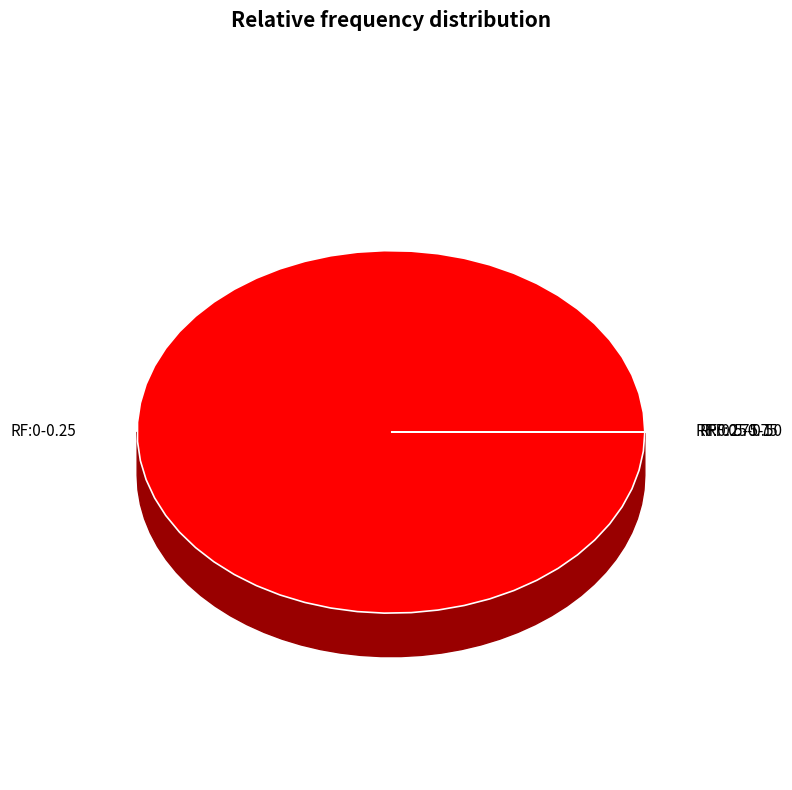

How many segments does this pie chart have?

32